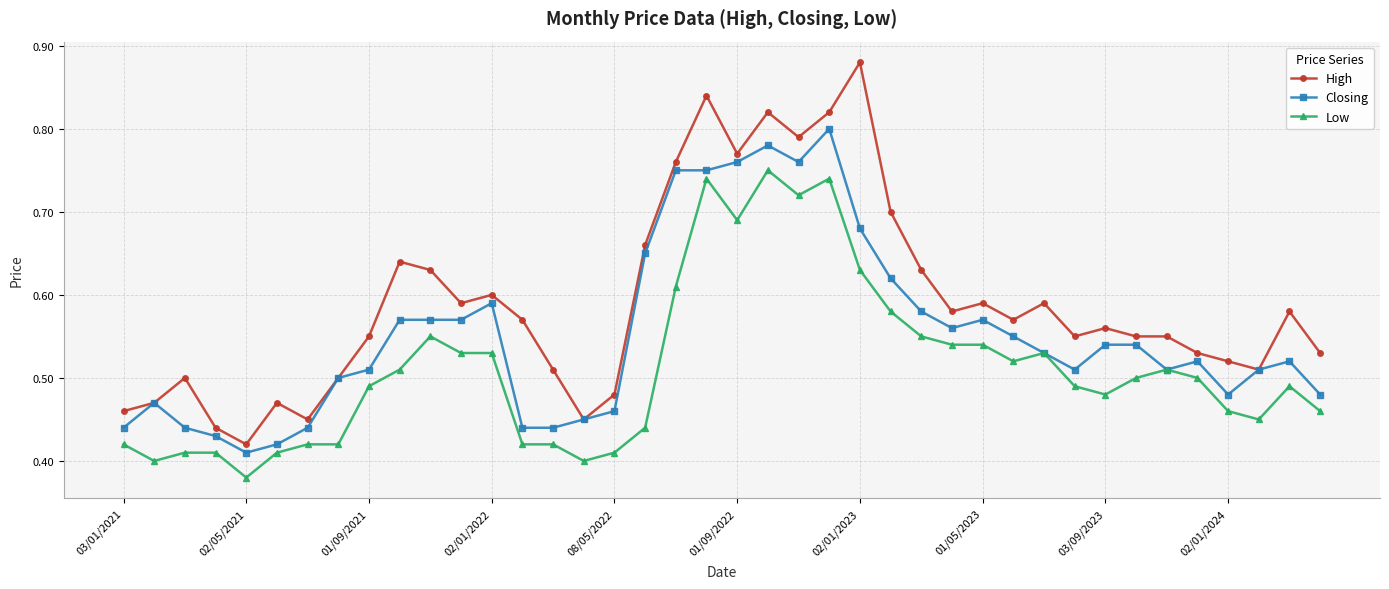

True or false: Low and High intersect in this chart.

False